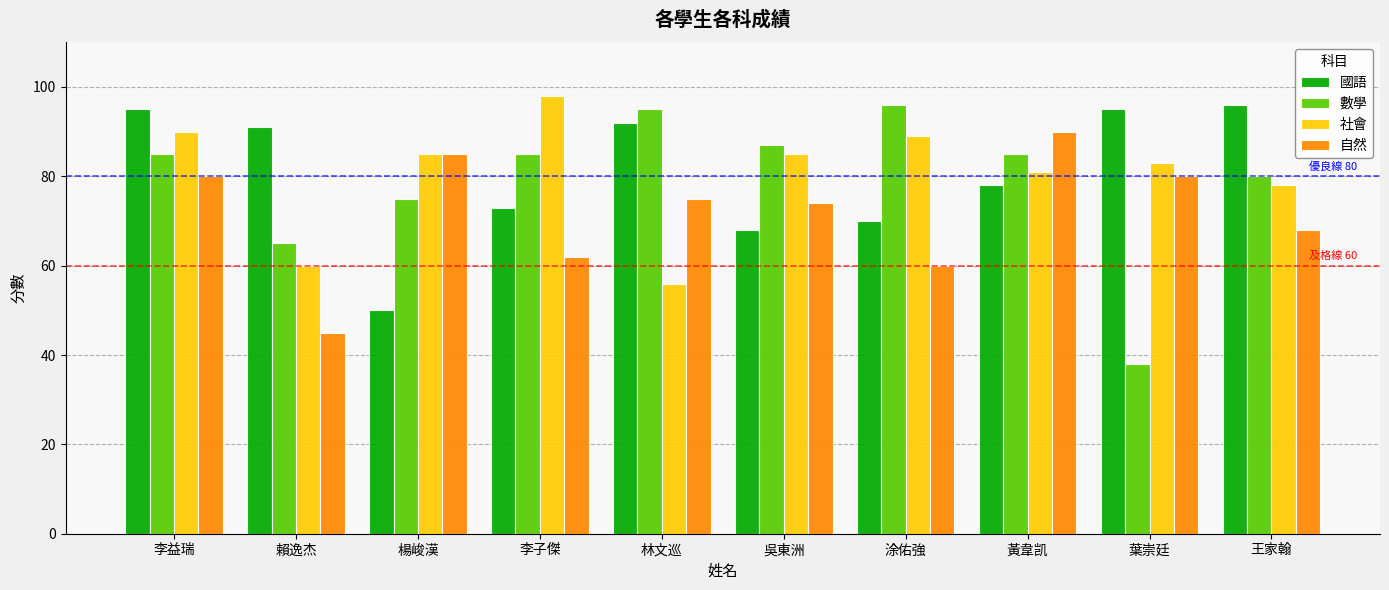

How many bars are there in total?

40